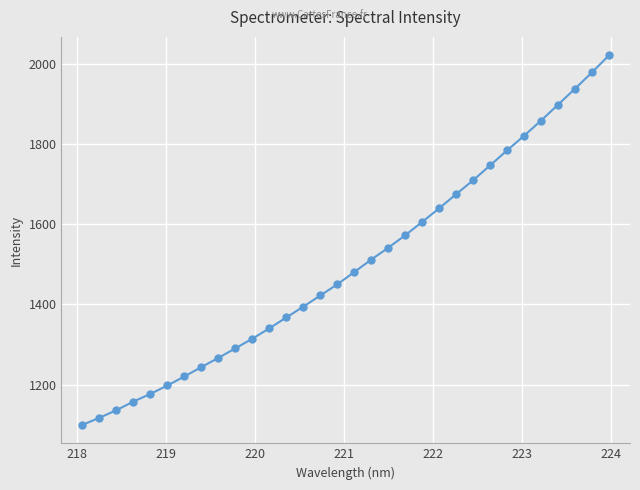

What is the average value?

1499.7